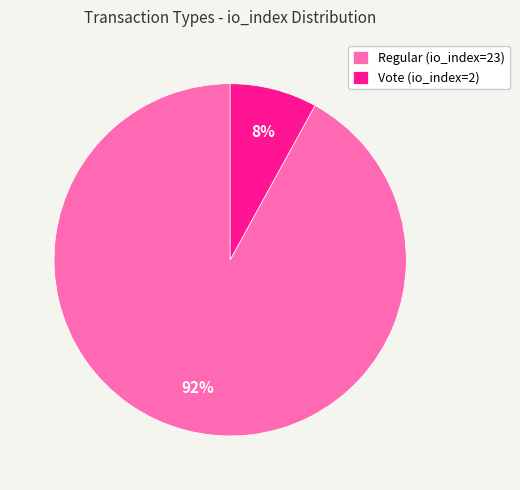

Approximately how many times larger is the value at Vote (io_index=2) compared to Regular (io_index=23)?

0.1